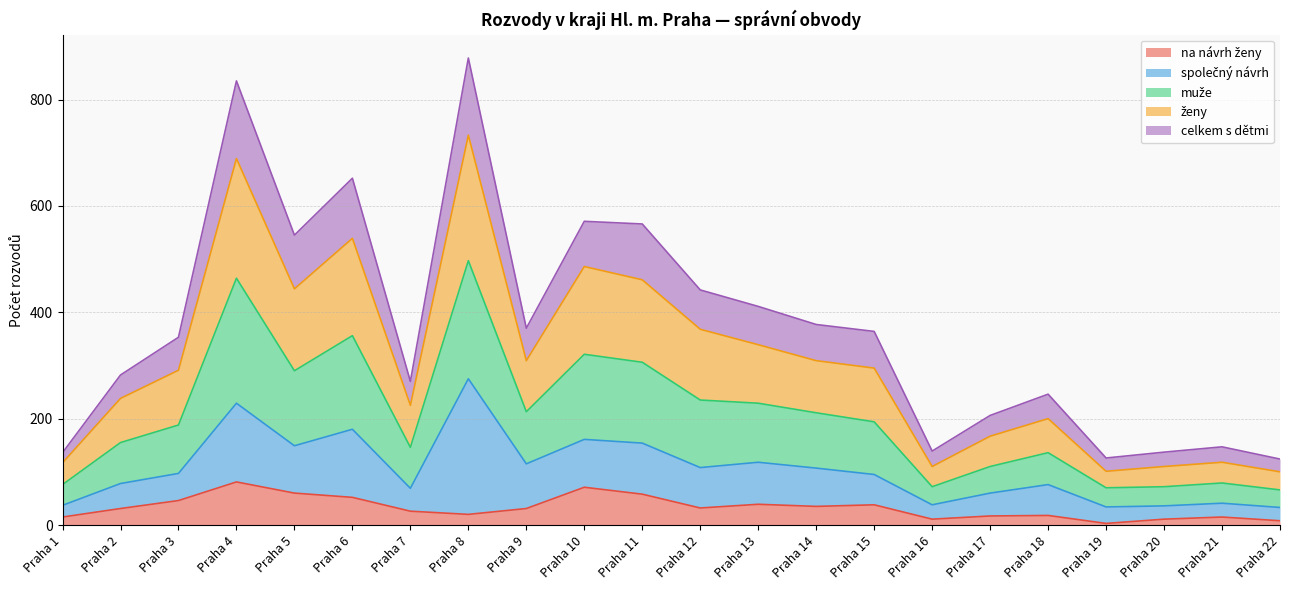

Does the chart display data point markers on the line(s)?

No